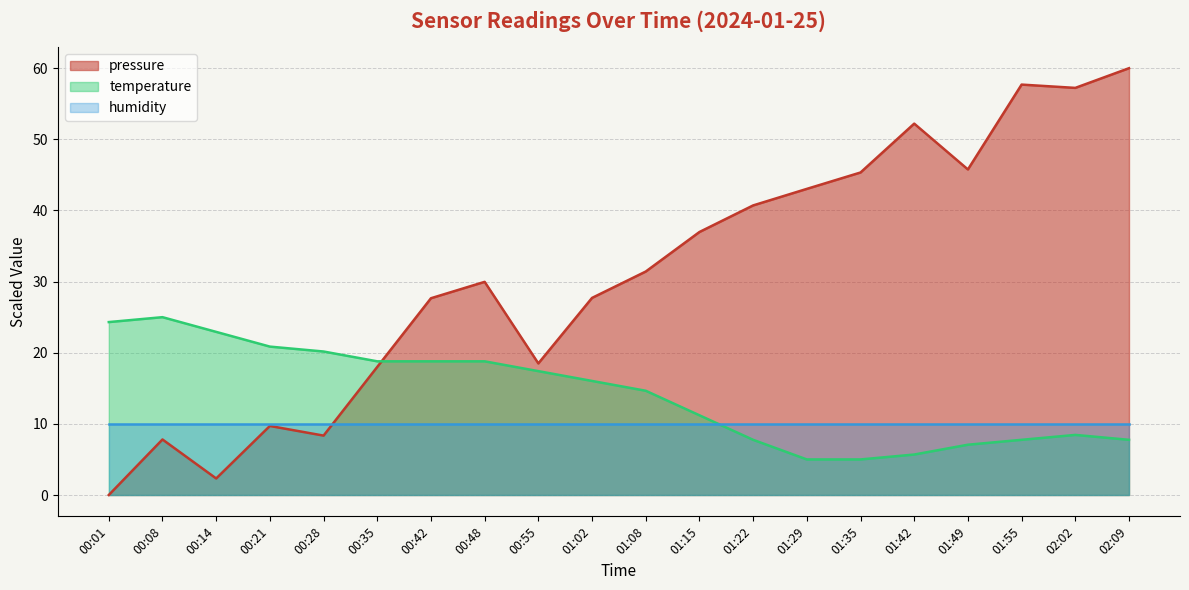

Where do pressure and temperature first cross each other?

00:35 and 00:42